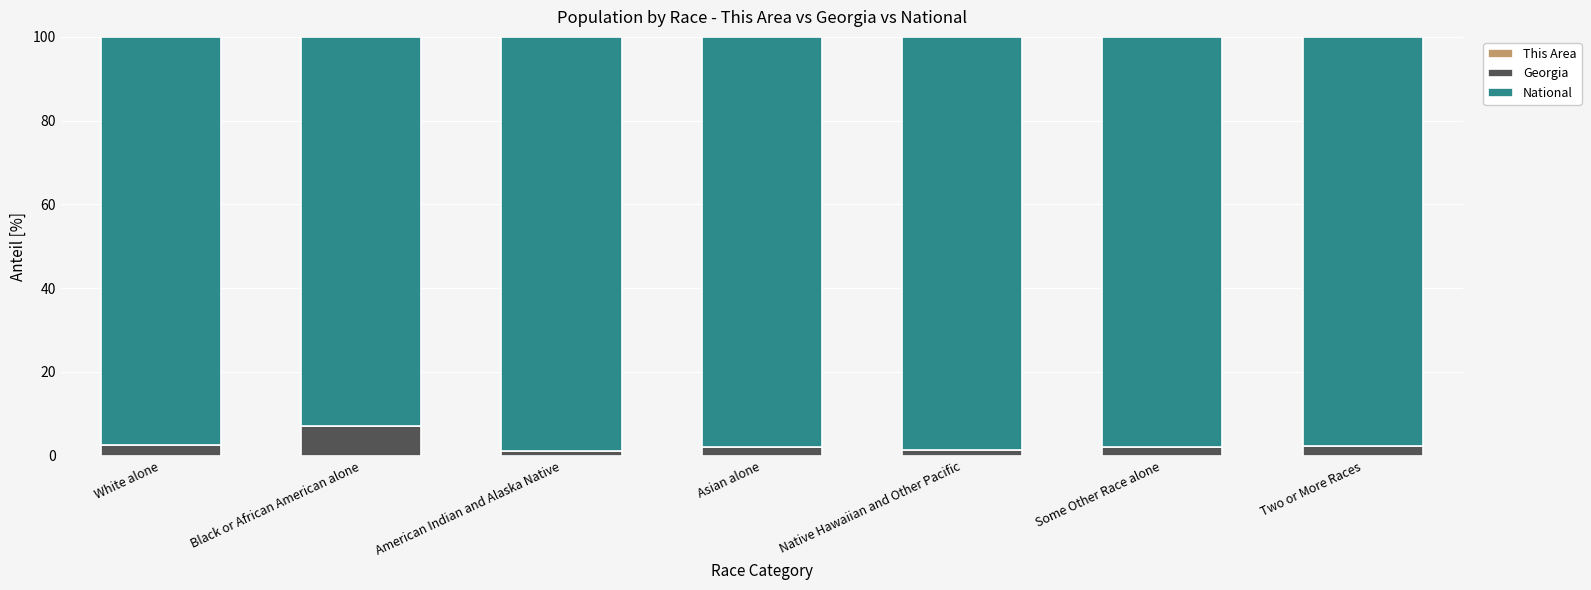

Which series has the largest range (max minus min)?

National